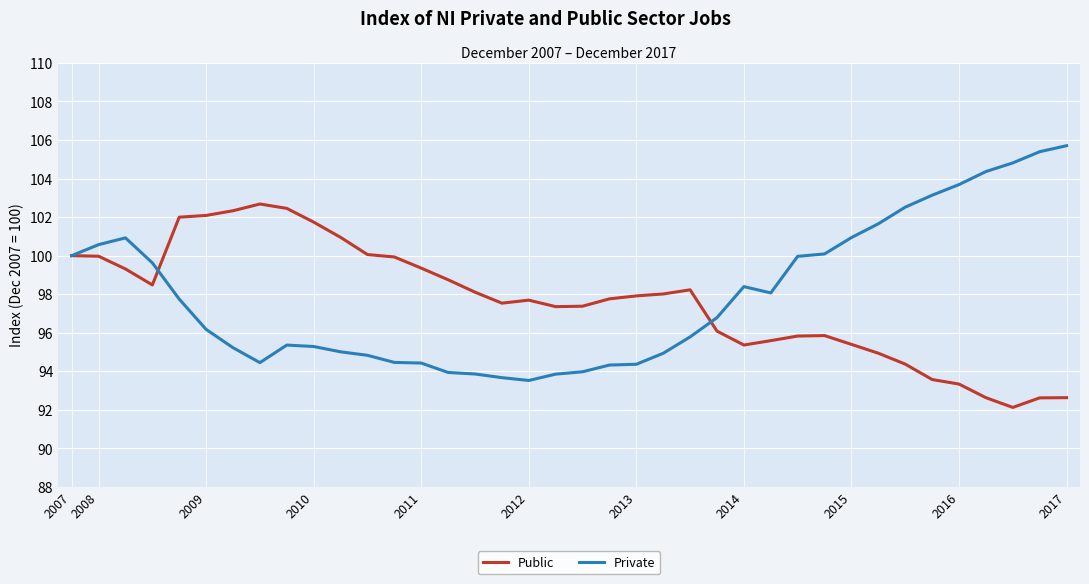

List the series in order of their peak value, lowest first.

Public, Private